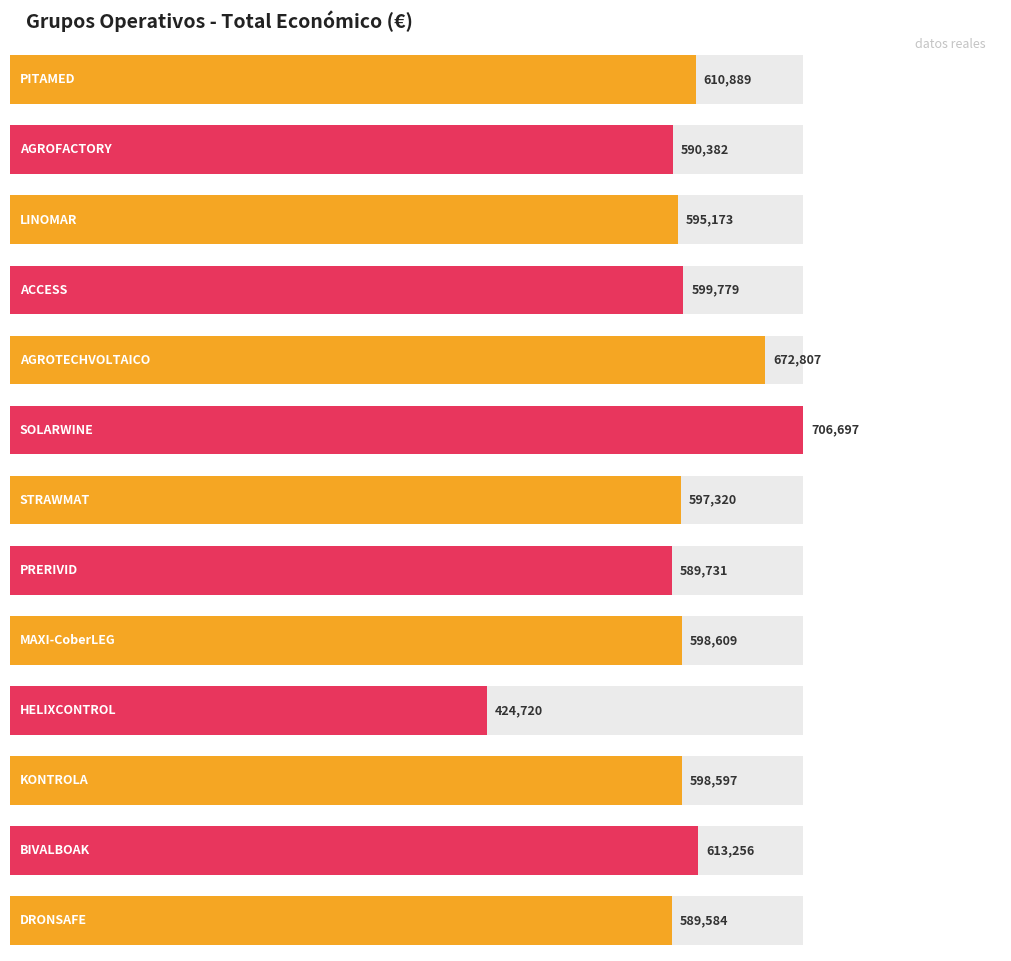

At which category does the chart reach its peak across all series?

SOLARWINE